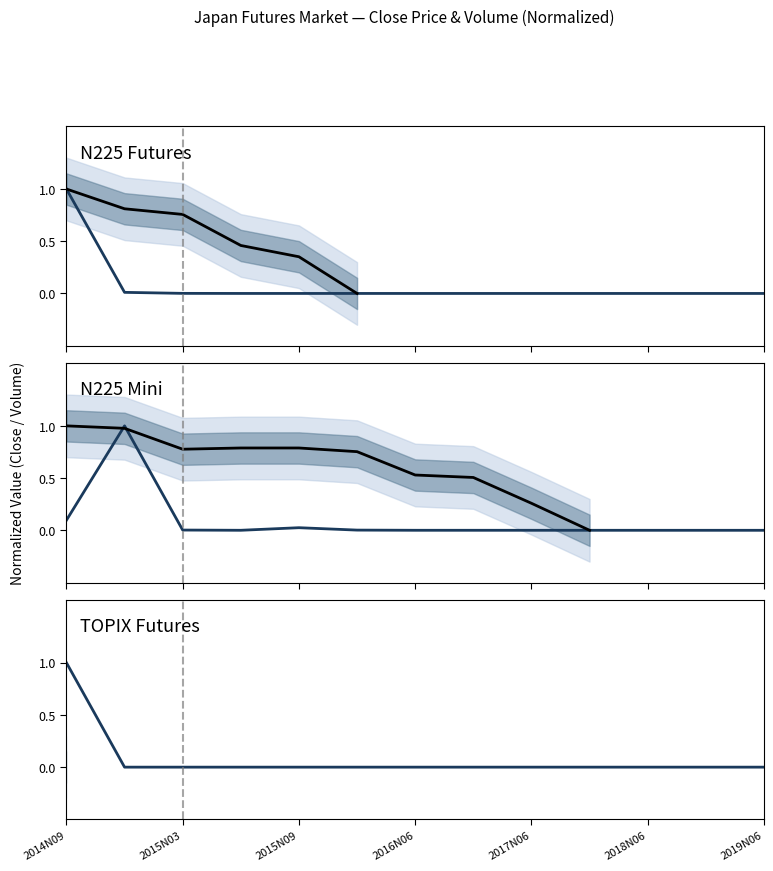

At 7, list the series in order from largest to smallest.

N225 Mini Close, TOPIX Futures Volume (M), TOPIX Futures Close, N225 Futures Volume (M), N225 Futures Close, N225 Mini Volume (M)